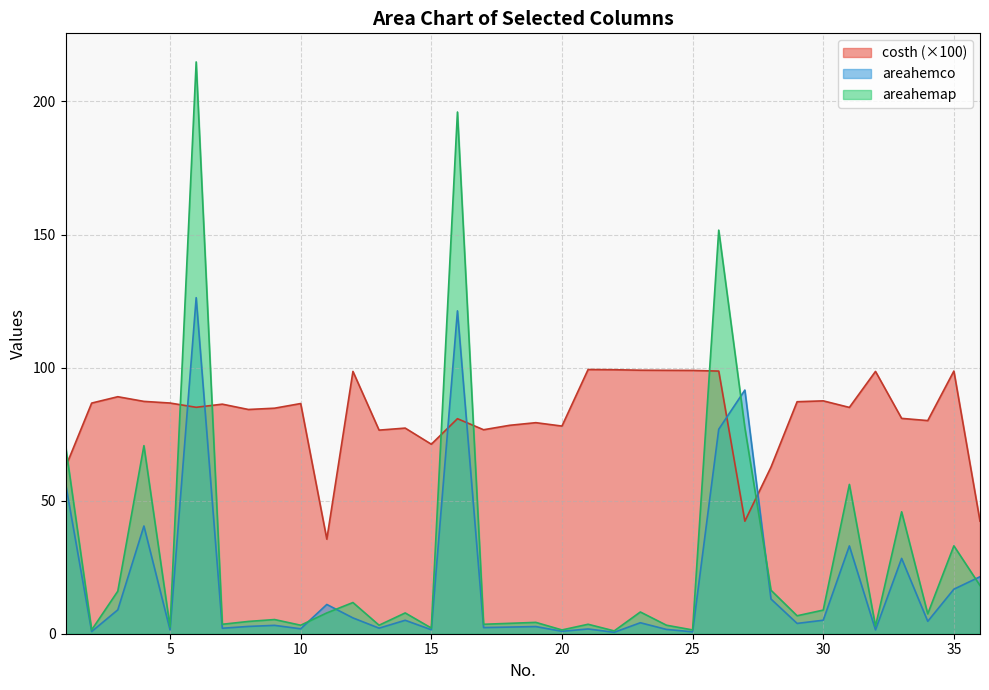

How many lines are shown in the chart?

3